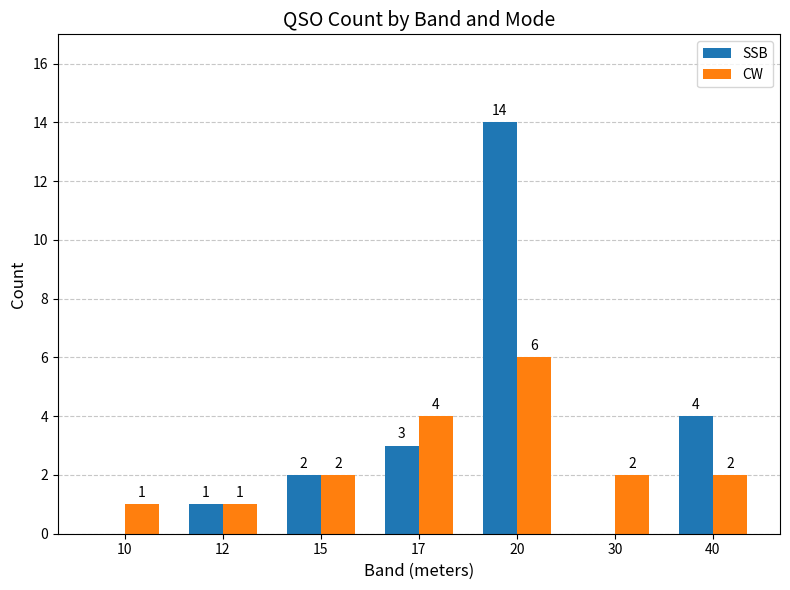

Reading right to left, list all the values displayed in this chart.

SSB: 4	0	14	3	2	1	0
CW: 2	2	6	4	2	1	1